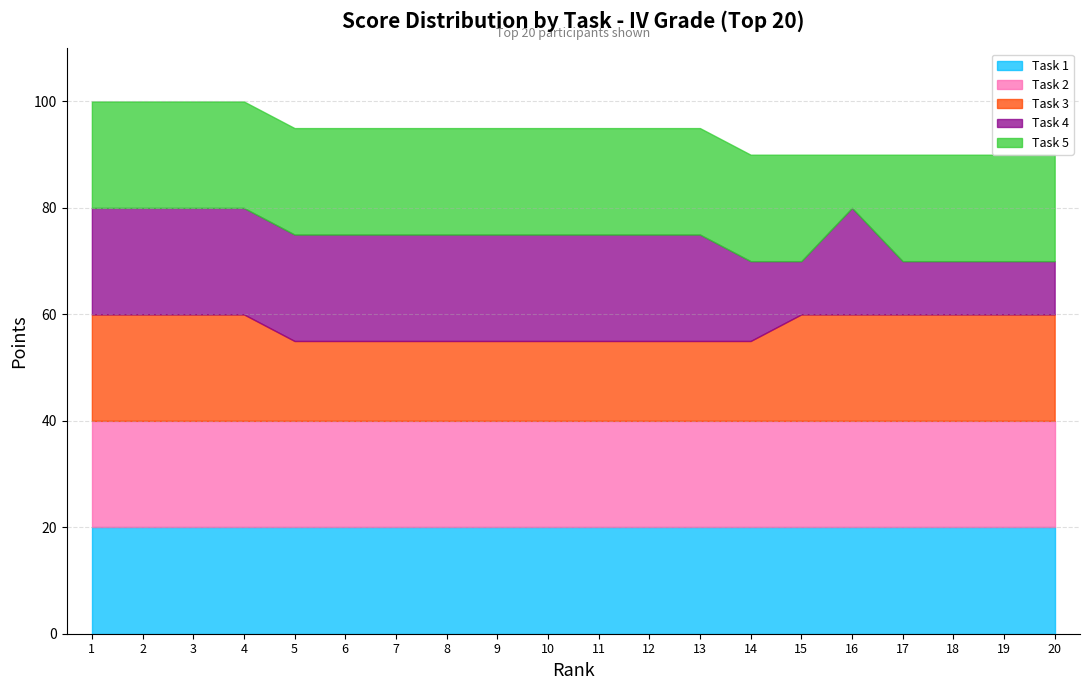

Is it true that Task 4 equals 20 at 9?

True